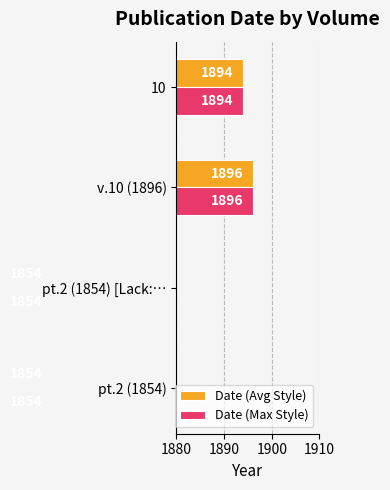

How many groups of bars are there?

4